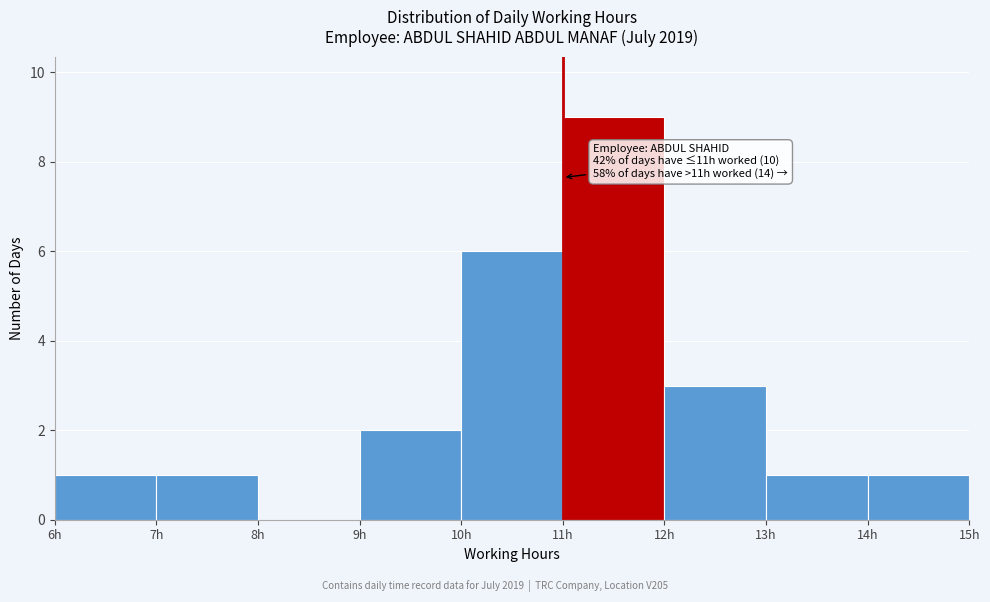

Which range on the x-axis has the tallest bar?

11 to 12